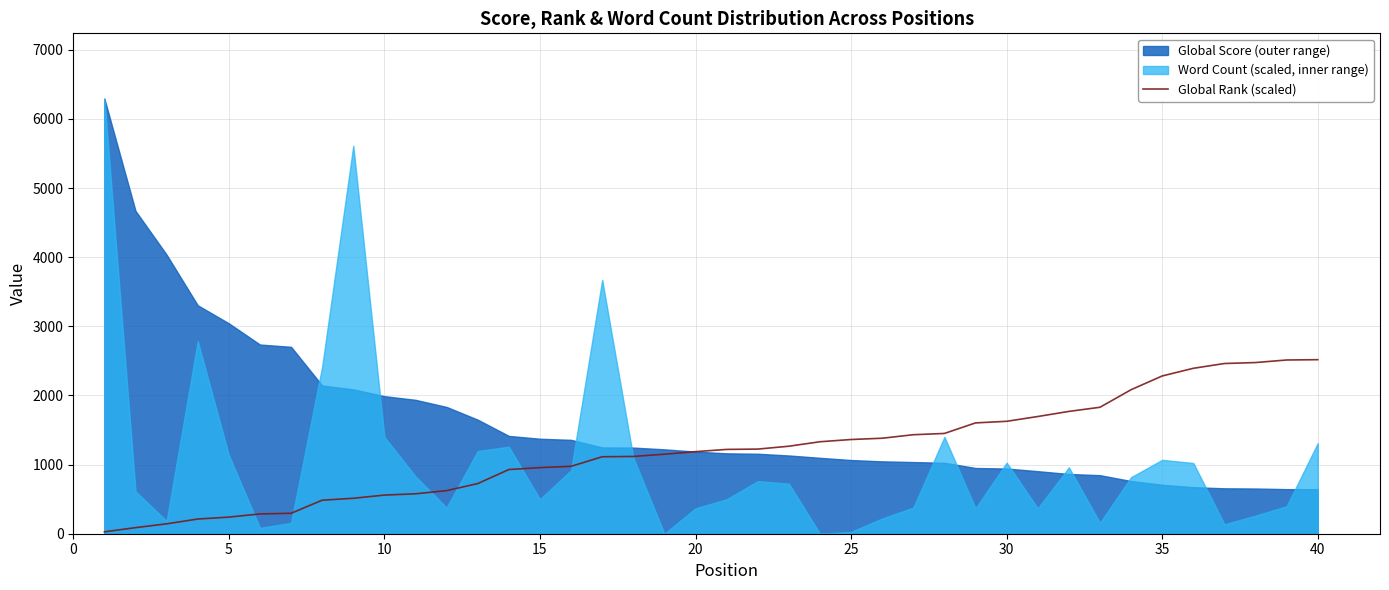

Reading left to right, what are all the values shown in this chart?

27.7	87.8	143.2	212.5	240.2	286.5	295.7	485.1	512.8	559.0	577.5	623.7	725.4	928.7	956.4	974.9	1113.5	1118.1	1150.4	1187.4	1219.7	1224.3	1265.9	1330.6	1363.0	1381.4	1432.3	1450.7	1603.2	1626.3	1695.6	1769.5	1829.6	2083.7	2282.4	2393.3	2462.6	2476.4	2513.4	2518.0